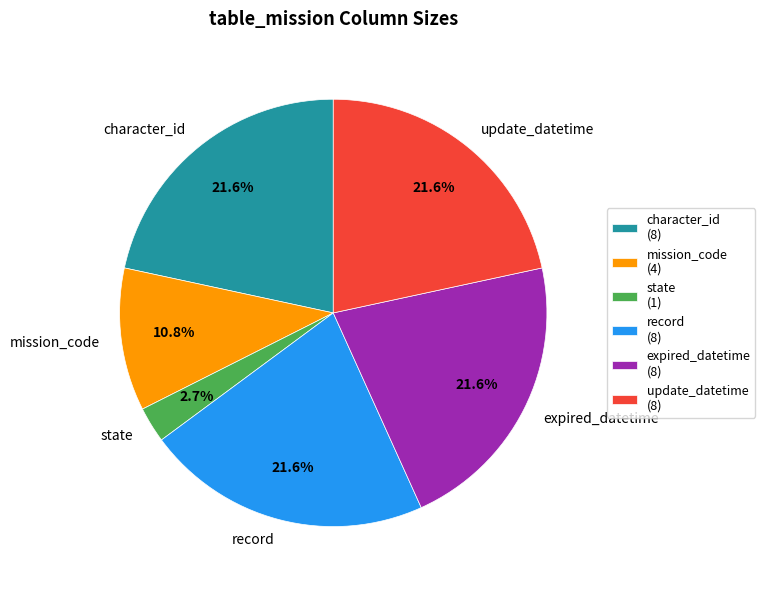

True or false: record accounts for 22% of the total.

True